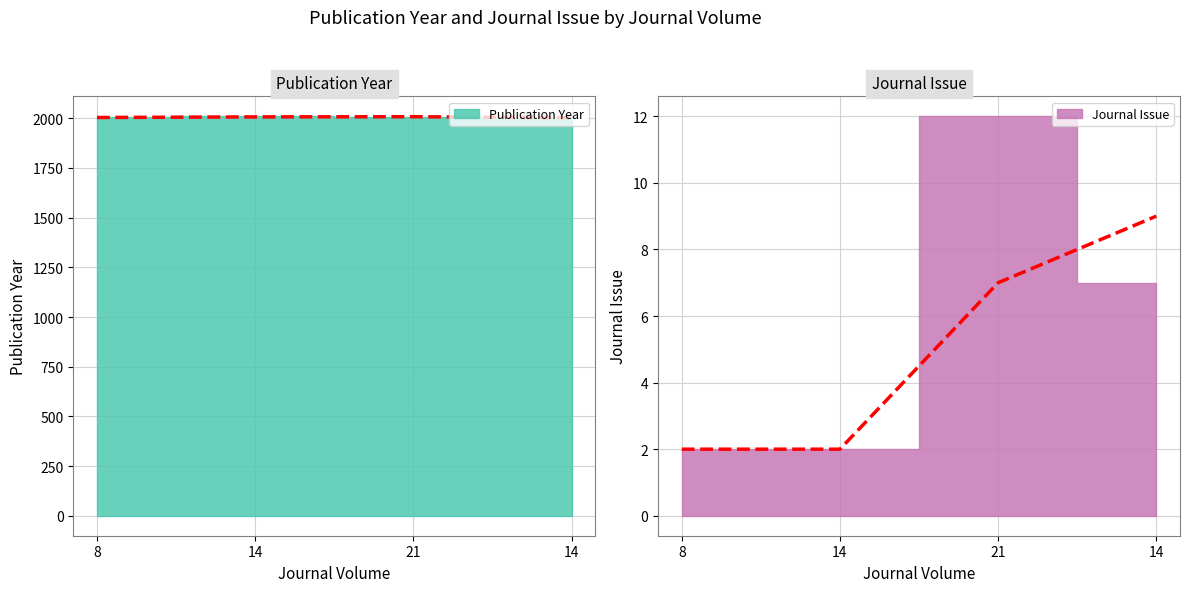

What is the minimum value shown in the chart?

2